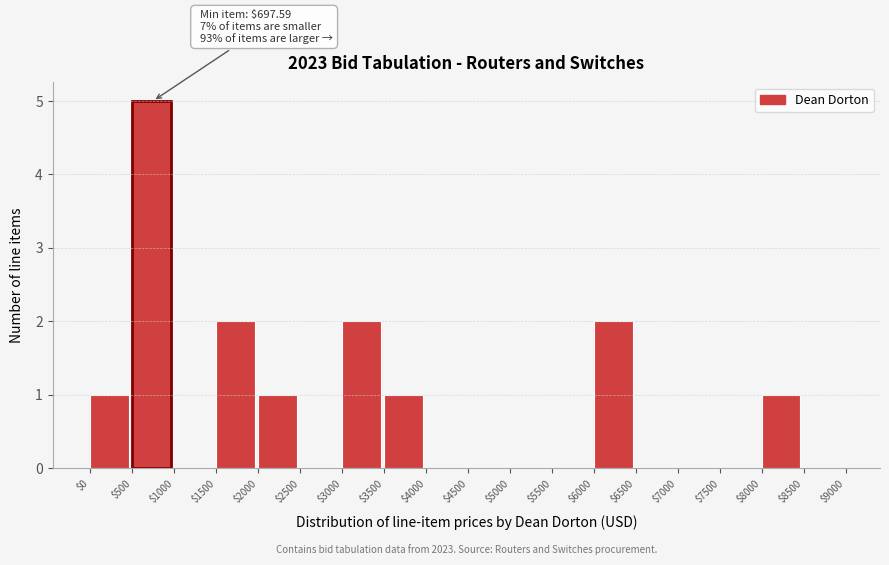

Over which range of the x-axis is the bar tallest?

$500 to $1000